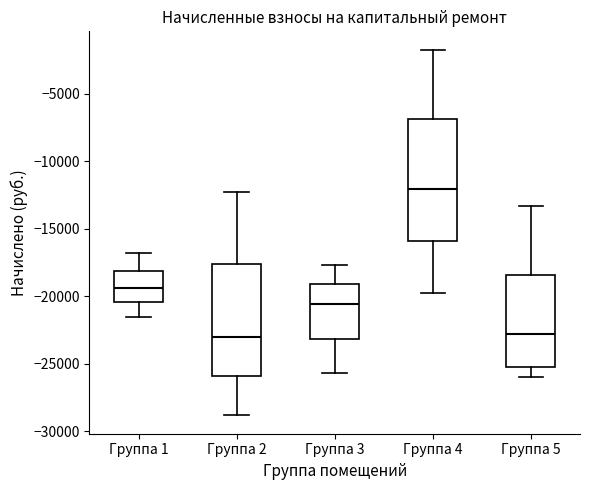

Which box has the highest median line?

Группа 4